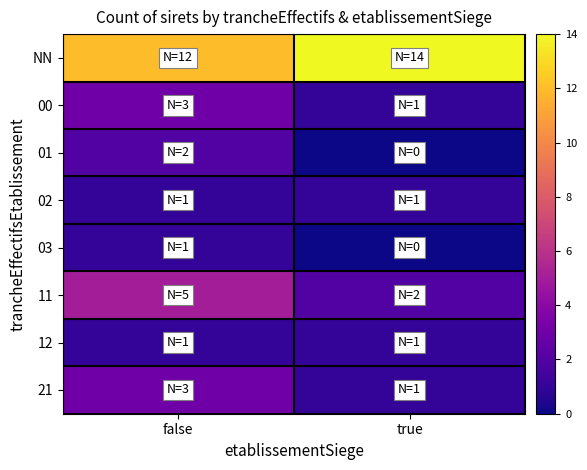

Rank the series at false from lowest to highest value.

02, 03, 12, 01, 00, 21, 11, NN